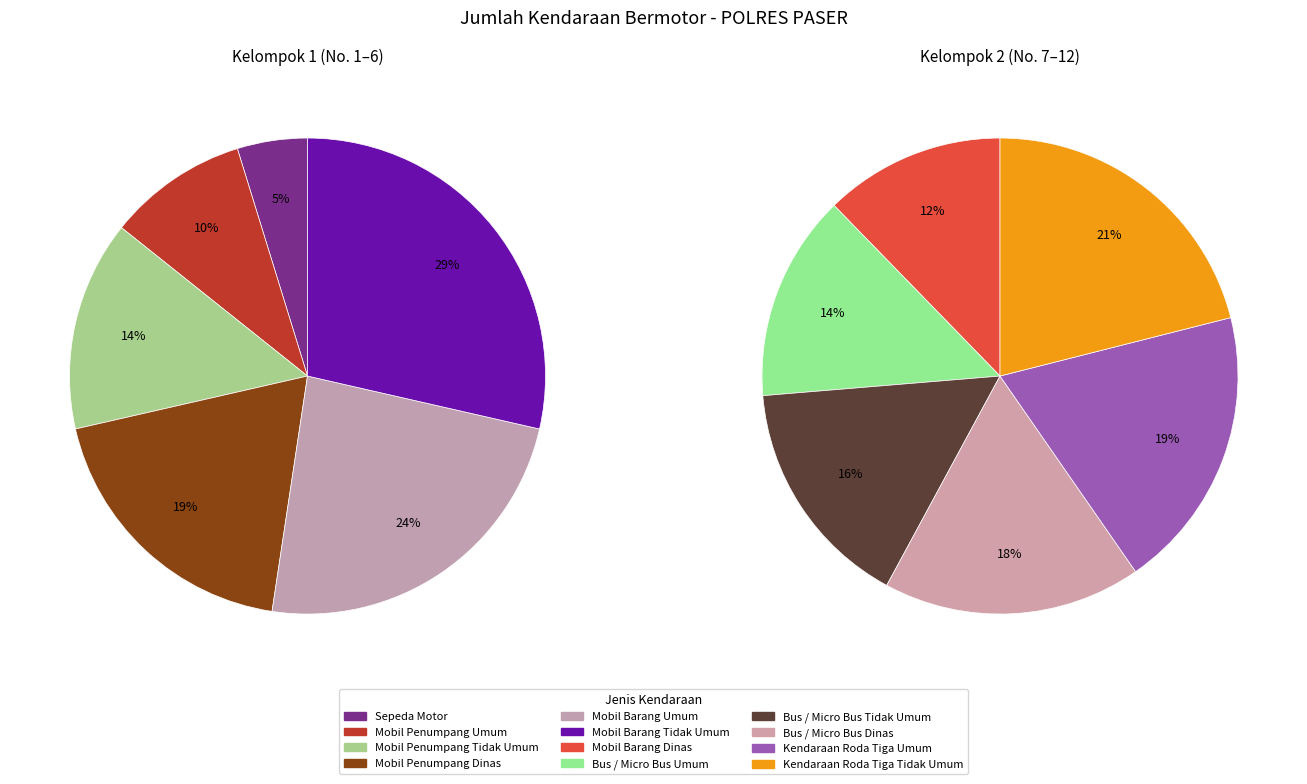

Which slice is the largest?

Kendaraan Roda Tiga Tidak Umum